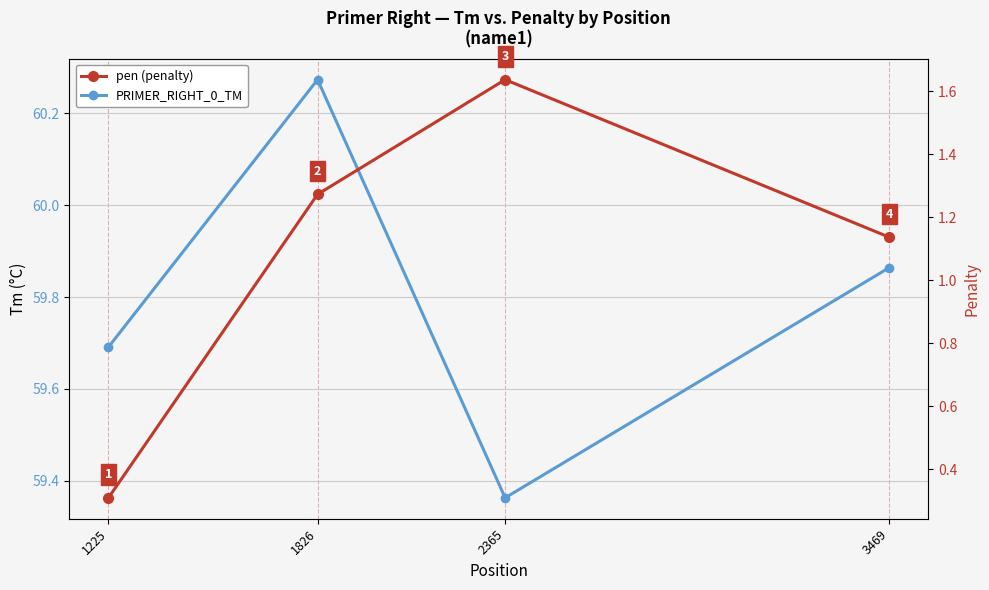

True or false: pen (penalty) has a value of 0.7 at 2365.

False